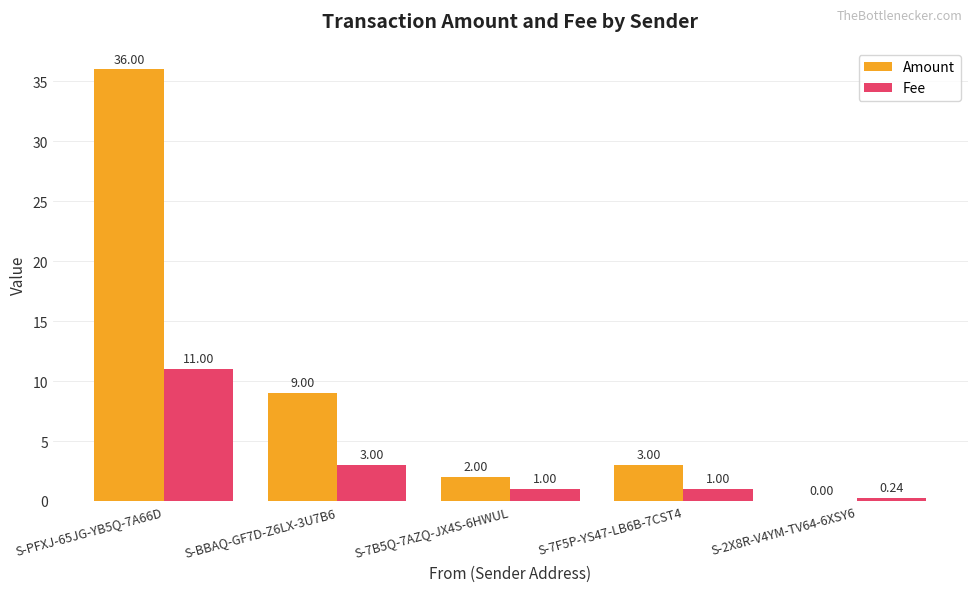

Where is Amount nearest to the value 18?

S-BBAQ-GF7D-Z6LX-3U7B6